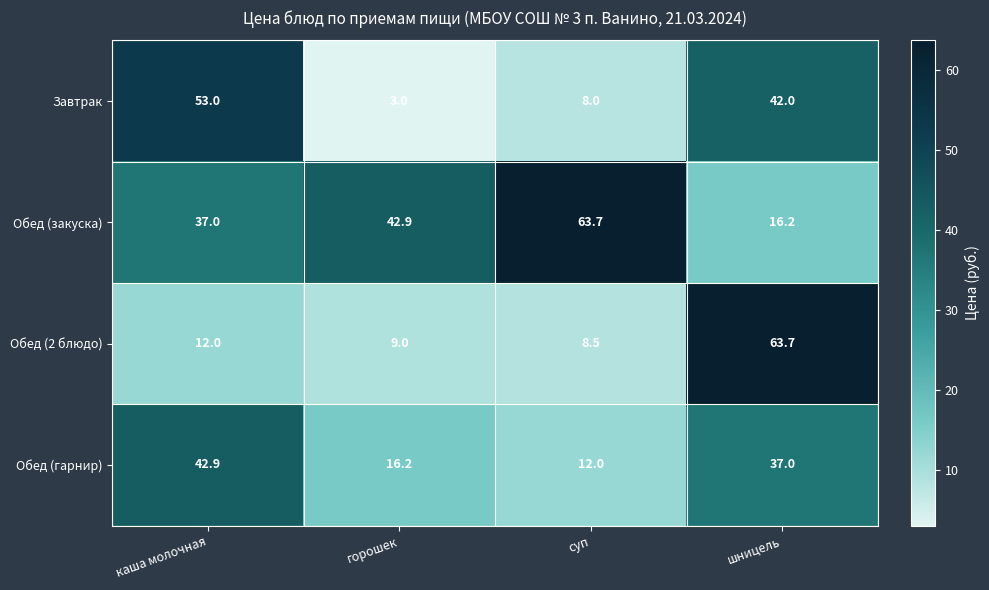

Reading right to left, list all the values displayed in this chart.

Завтрак: 42.0	8.0	3.0	53.0
Обед (закуска): 16.2	63.7	42.9	37.0
Обед (2 блюдо): 63.7	8.5	9.0	12.0
Обед (гарнир): 37.0	12.0	16.2	42.9